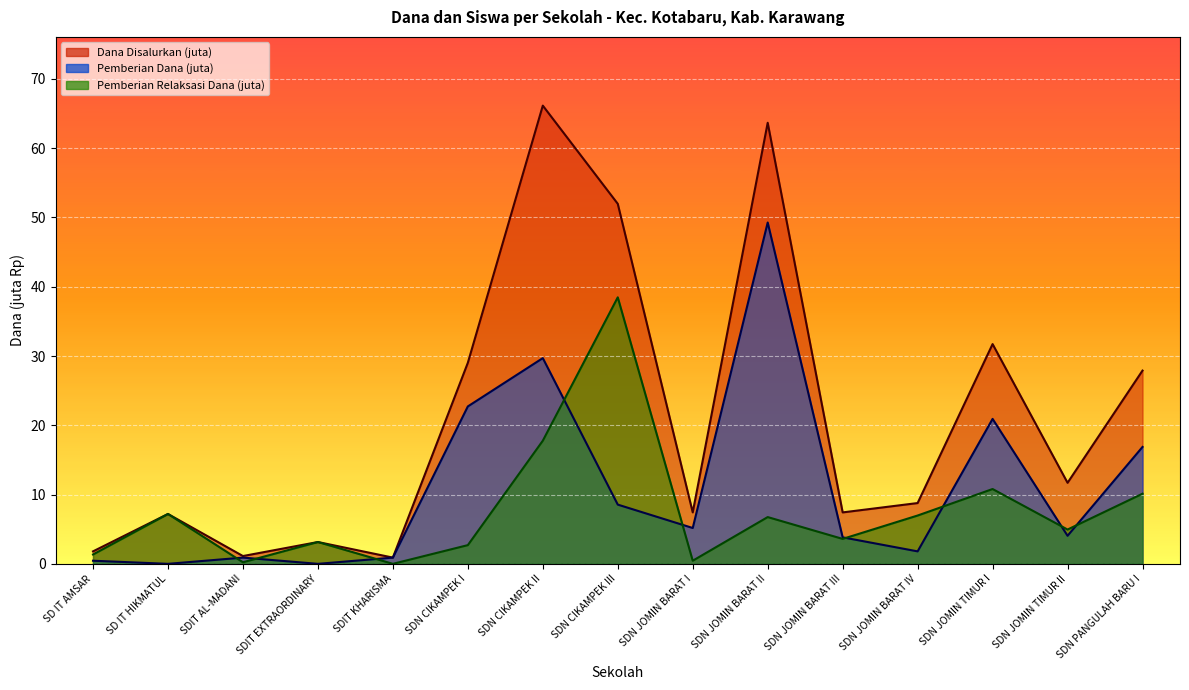

What is the difference between the maximum and minimum values in the Pemberian Dana series?

49.3